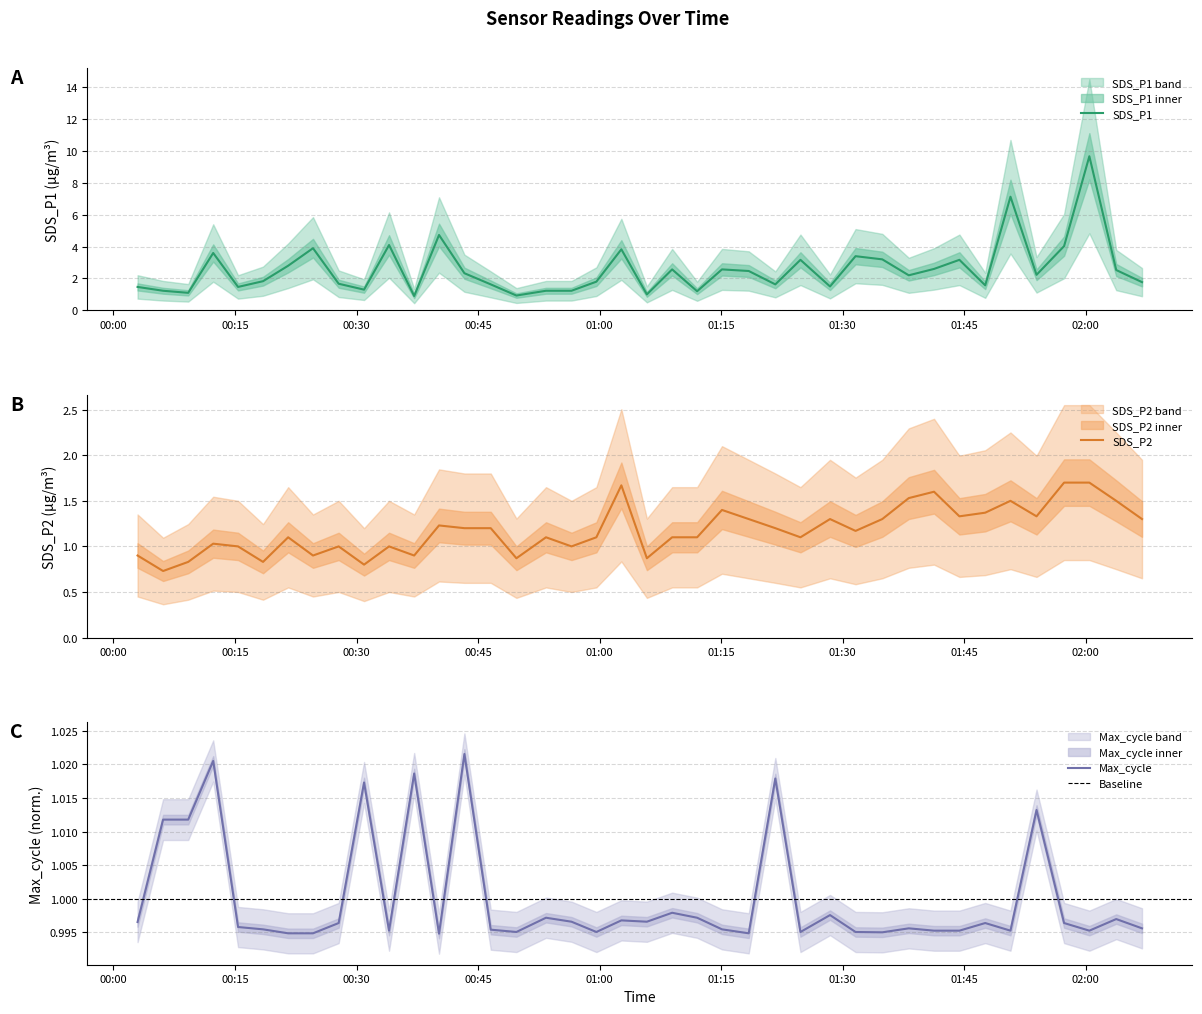

True or false: SDS_P2 has a value of 0.9 at 2022/09/28 01:05:50.

True